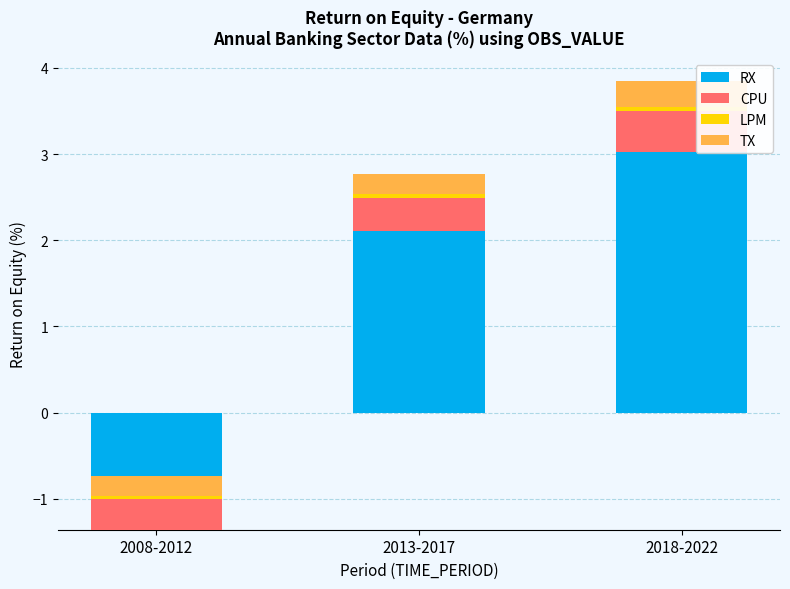

What is the total value across all series at 2018-2022?

3.9